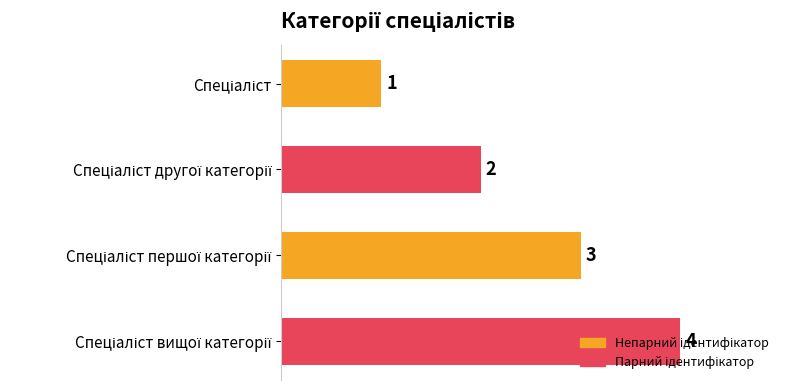

How many values are below 3?

2